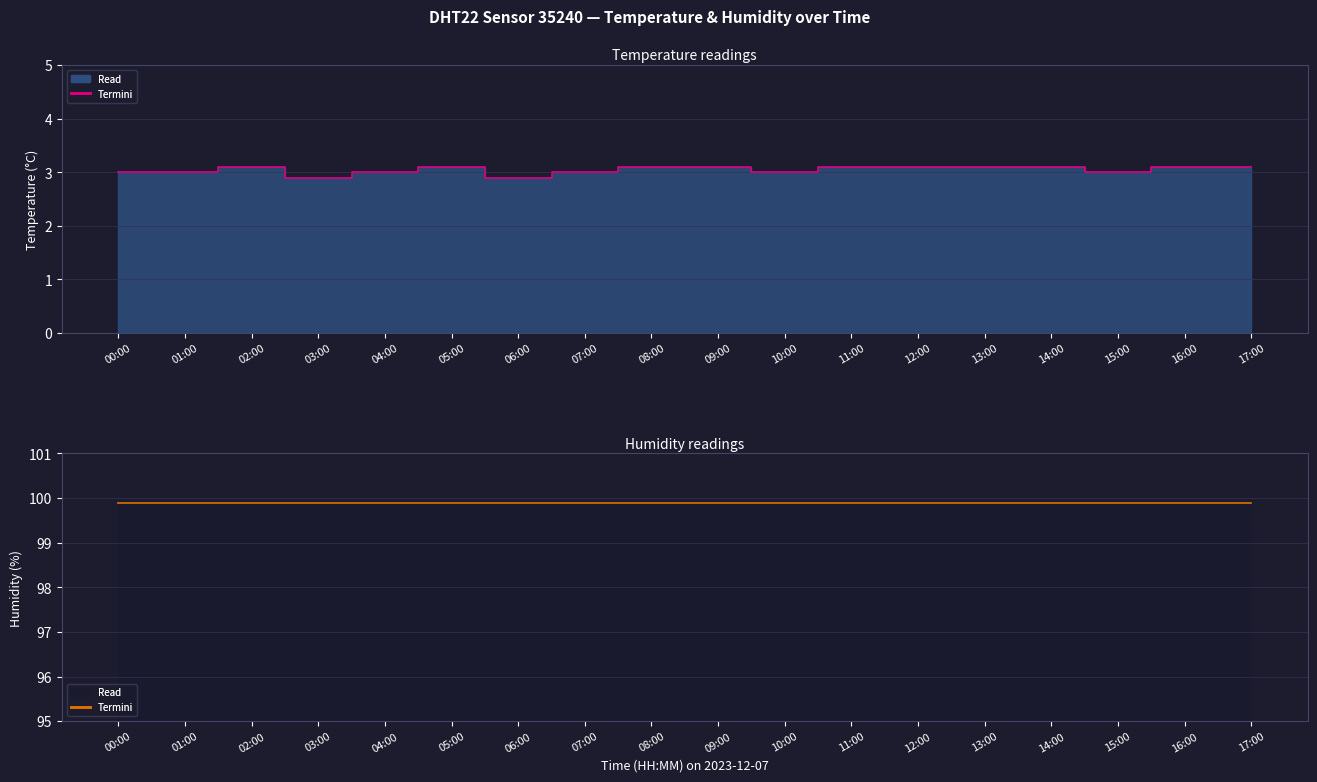

How many interior local valleys does the temperature_edge series have?

4